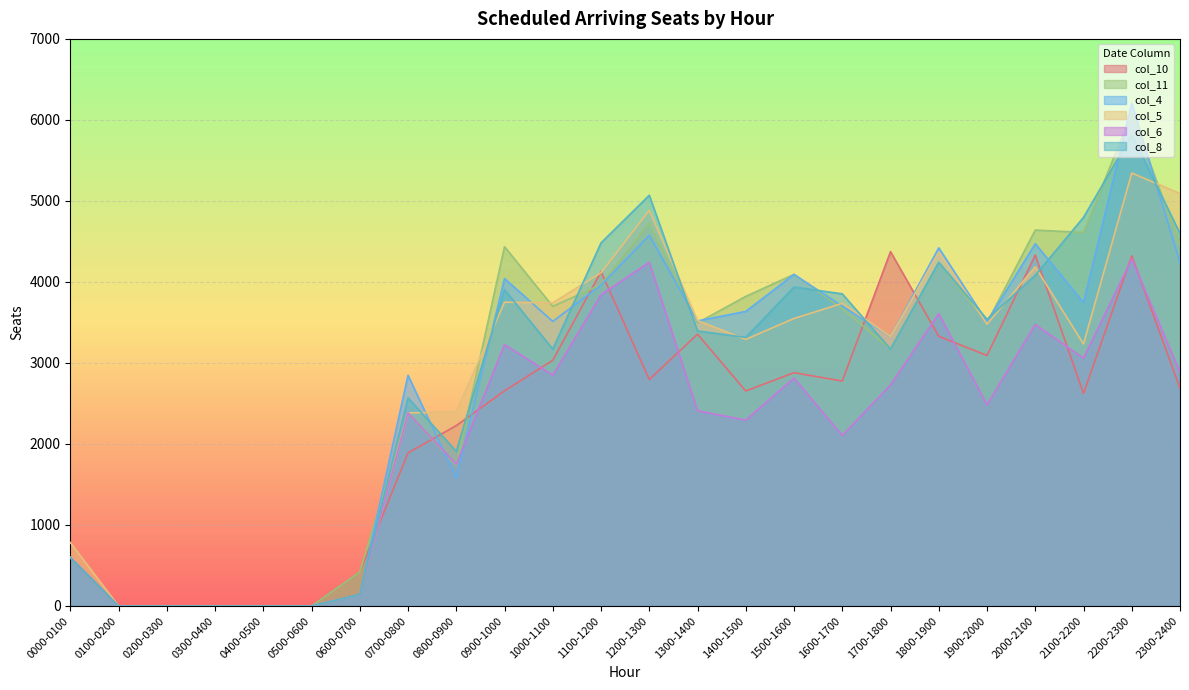

Reading right to left, extract all data points from this chart.

col_10: 2300-2400=2689	2200-2300=4323	2100-2200=2623	2000-2100=4331	1900-2000=3092	1800-1900=3329	1700-1800=4374	1600-1700=2777	1500-1600=2880	1400-1500=2654	1300-1400=3355	1200-1300=2795	1100-1200=4128	1000-1100=3033	0900-1000=2656	0800-0900=2227	0700-0800=1890	0600-0700=421	0500-0600=0	0400-0500=0	0300-0400=0	0200-0300=0	0100-0200=0	0000-0100=598
col_11: 2300-2400=4455	2200-2300=6084	2100-2200=4611	2000-2100=4640	1900-2000=3497	1800-1900=4242	1700-1800=3171	1600-1700=3671	1500-1600=4093	1400-1500=3822	1300-1400=3495	1200-1300=4728	1100-1200=3966	1000-1100=3699	0900-1000=4435	0800-0900=1734	0700-0800=2383	0600-0700=421	0500-0600=0	0400-0500=0	0300-0400=0	0200-0300=0	0100-0200=0	0000-0100=598
col_4: 2300-2400=4233	2200-2300=6207	2100-2200=3745	2000-2100=4472	1900-2000=3509	1800-1900=4421	1700-1800=3327	1600-1700=3701	1500-1600=4093	1400-1500=3636	1300-1400=3519	1200-1300=4574	1100-1200=3960	1000-1100=3513	0900-1000=4042	0800-0900=1580	0700-0800=2847	0600-0700=143	0500-0600=0	0400-0500=0	0300-0400=0	0200-0300=0	0100-0200=0	0000-0100=598
col_5: 2300-2400=5091	2200-2300=5345	2100-2200=3234	2000-2100=4186	1900-2000=3479	1800-1900=4368	1700-1800=3327	1600-1700=3736	1500-1600=3549	1400-1500=3291	1300-1400=3524	1200-1300=4884	1100-1200=4114	1000-1100=3743	0900-1000=3750	0800-0900=2398	0700-0800=2383	0600-0700=143	0500-0600=0	0400-0500=0	0300-0400=0	0200-0300=0	0100-0200=0	0000-0100=784
col_6: 2300-2400=2883	2200-2300=4283	2100-2200=3059	2000-2100=3475	1900-2000=2483	1800-1900=3608	1700-1800=2729	1600-1700=2104	1500-1600=2814	1400-1500=2294	1300-1400=2410	1200-1300=4243	1100-1200=3841	1000-1100=2849	0900-1000=3226	0800-0900=1749	0700-0800=2383	0600-0700=143	0500-0600=0	0400-0500=0	0300-0400=0	0200-0300=0	0100-0200=0	0000-0100=598
col_8: 2300-2400=4599	2200-2300=5817	2100-2200=4797	2000-2100=4082	1900-2000=3539	1800-1900=4242	1700-1800=3171	1600-1700=3853	1500-1600=3937	1400-1500=3315	1300-1400=3395	1200-1300=5070	1100-1200=4482	1000-1100=3171	0900-1000=3904	0800-0900=1909	0700-0800=2569	0600-0700=143	0500-0600=0	0400-0500=0	0300-0400=0	0200-0300=0	0100-0200=0	0000-0100=598